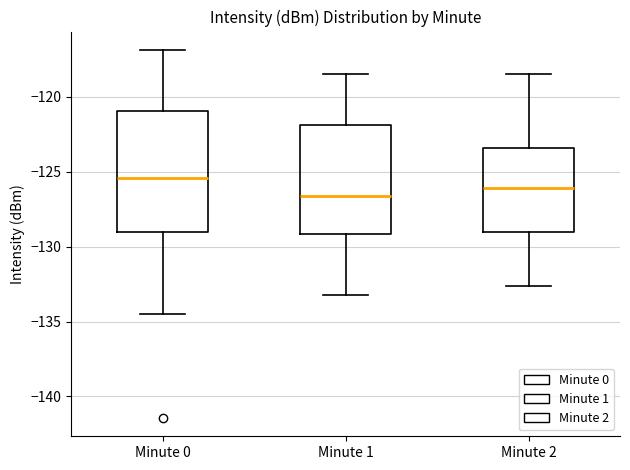

Reading left to right, transcribe this box plot: for each box, give where its median line is, the range the box spans, and where its two whiskers end, as read against the y-axis. The values are not printed on the chart, so give them approximately, as read against the axis.

Minute 0: median -125.5, box -129.0 to -121.0, whiskers -134.5 to -117.0
Minute 1: median -126.5, box -129.0 to -122.0, whiskers -133.0 to -118.5
Minute 2: median -126.0, box -129.0 to -123.5, whiskers -132.5 to -118.5